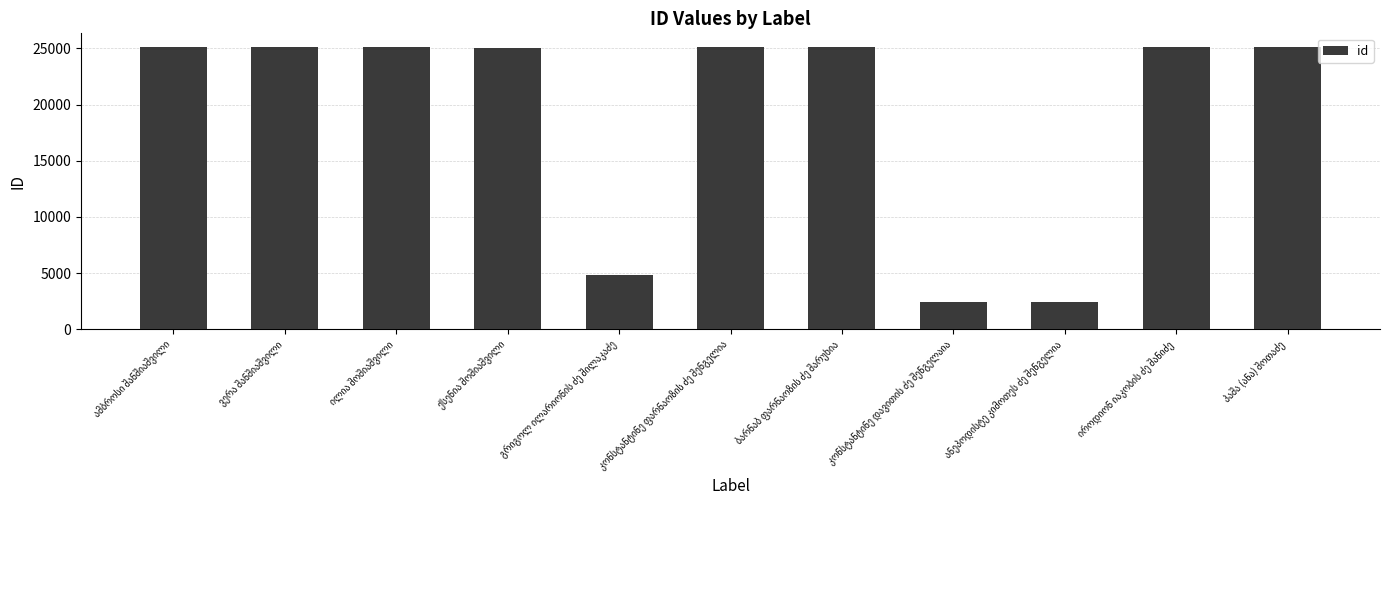

What is the value of the 6th bar from the left?

25084